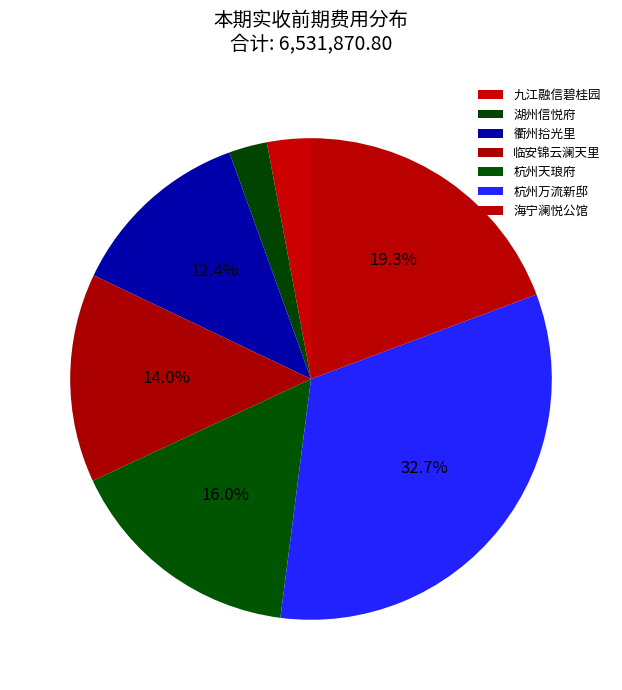

How many segments does this pie chart have?

7